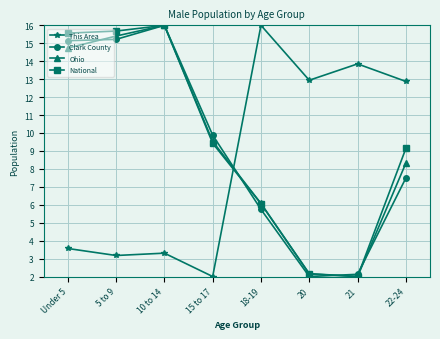

At which category is the sum across all series the highest?

10 to 14